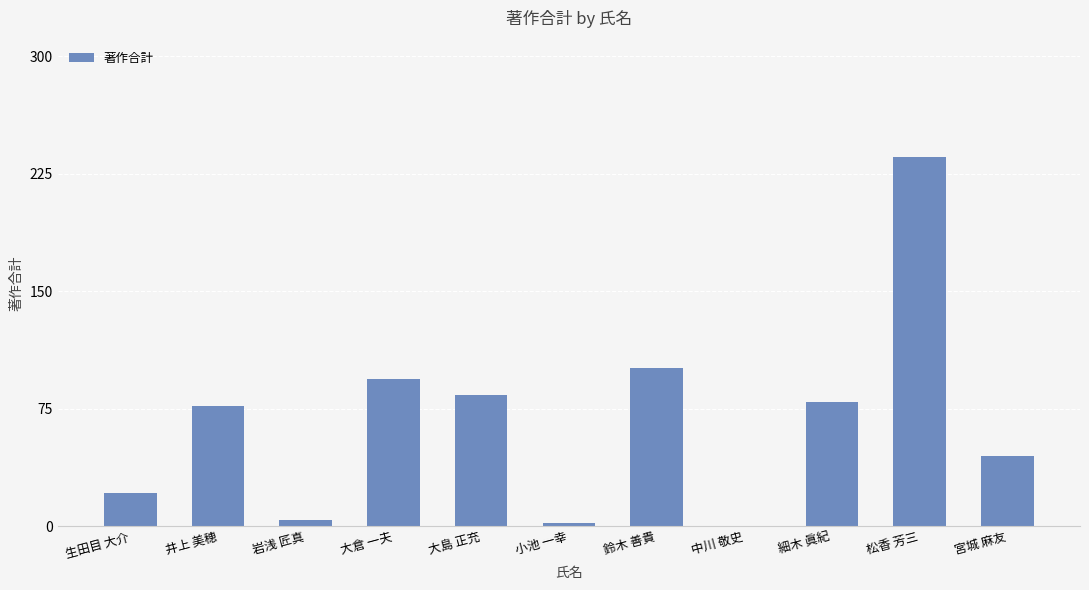

Are the bars grouped side by side (vs. stacked)?

No